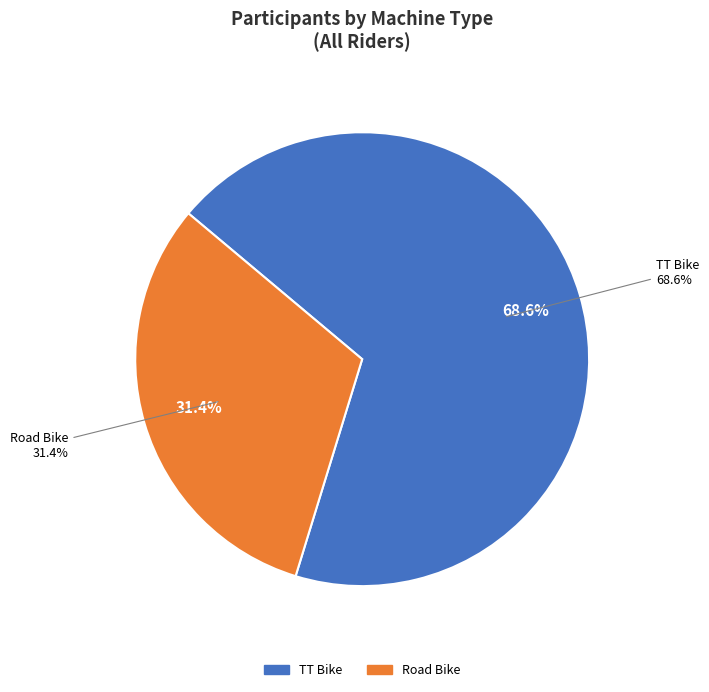

What percentage is the TT Bike slice, to the nearest percent?

69%